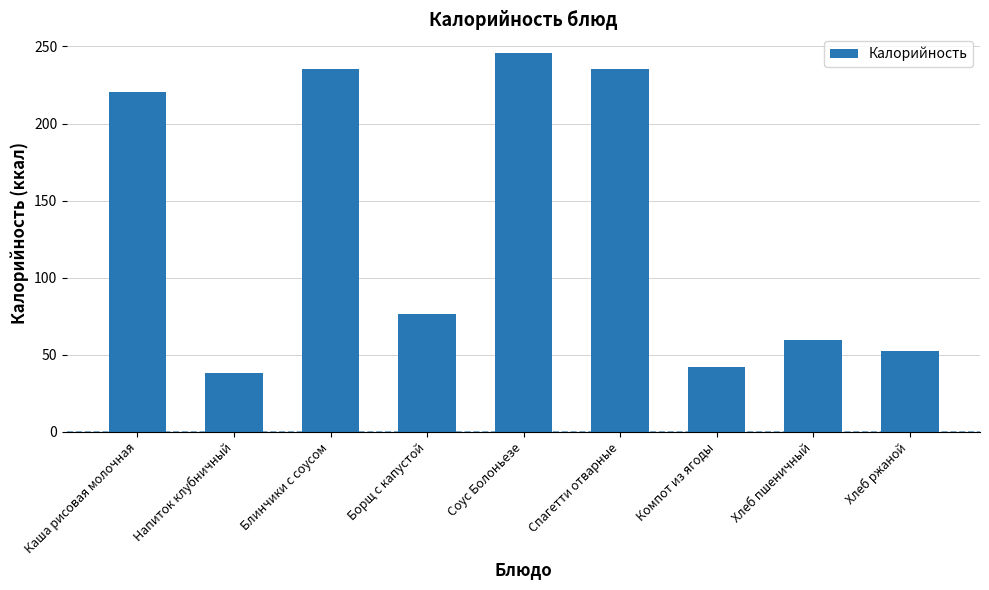

What is the value of the 3rd bar from the left?

235.1